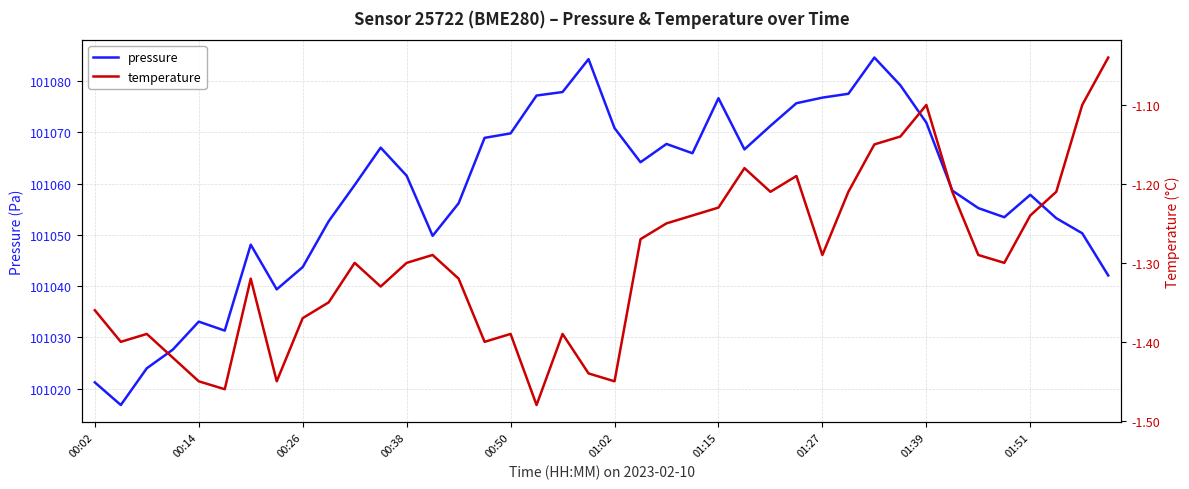

Where is temperature nearest to the value -1?

39